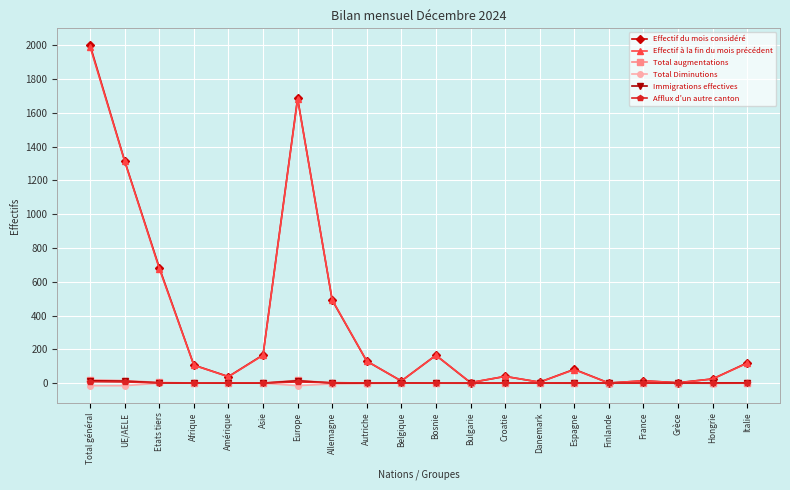

What position from the right is Asie?

15